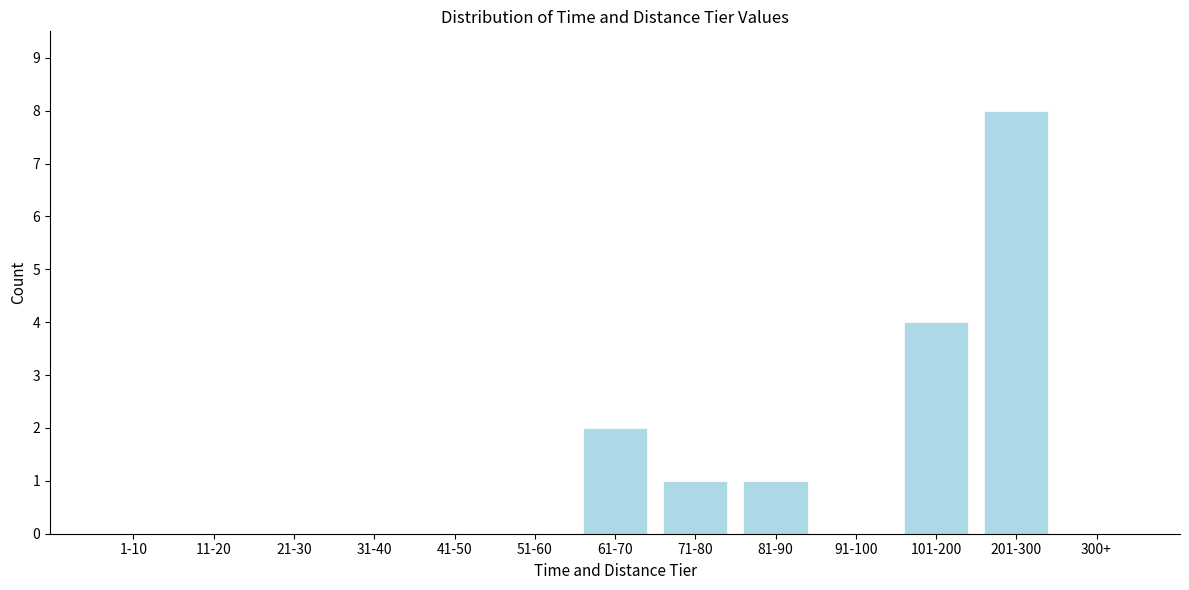

Reading left to right, what are all the values shown in this chart?

1-10=0	11-20=0	21-30=0	31-40=0	41-50=0	51-60=0	61-70=2	71-80=1	81-90=1	91-100=0	101-200=4	201-300=8	300+=0